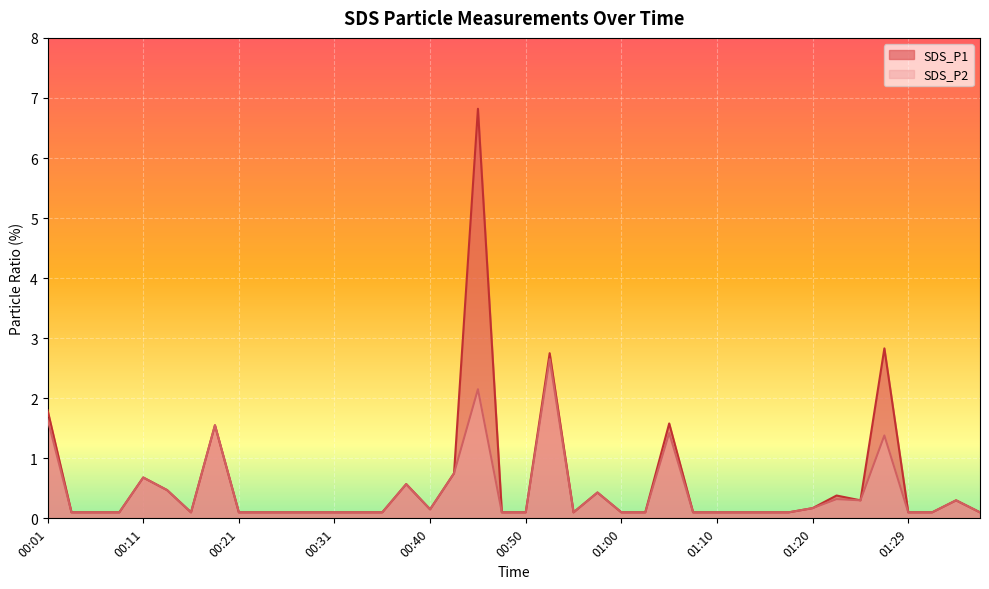

Between 00:31 and 00:48, which series saw the biggest shift?

SDS_P1